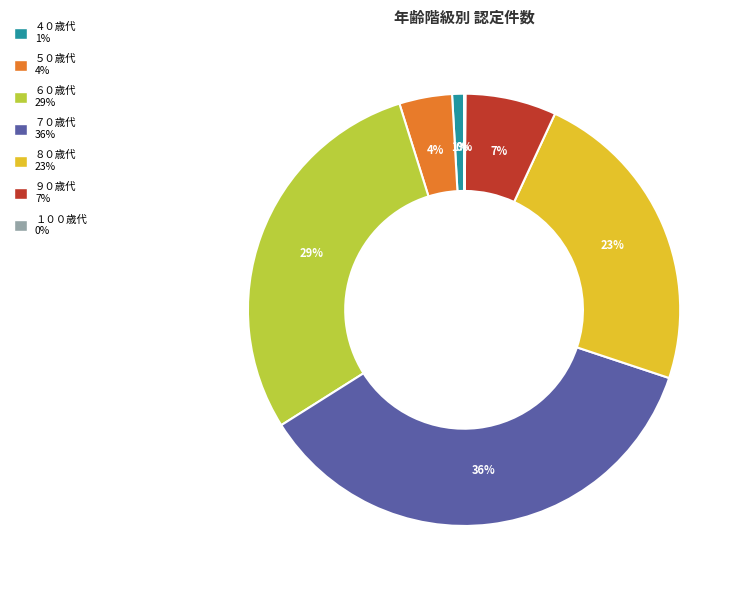

To the nearest percent, what is the difference between the largest and smallest slice percentages?

36%